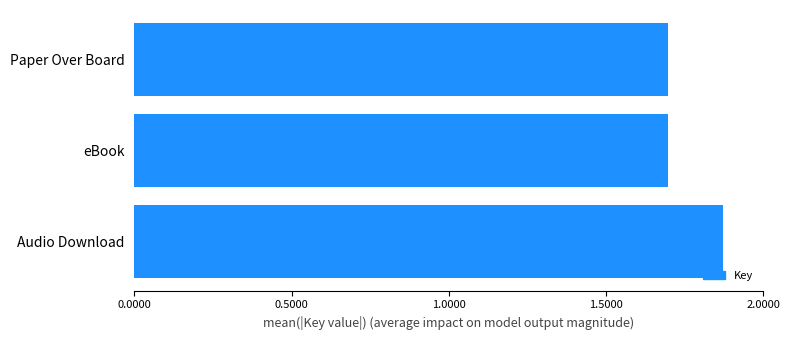

Are the bars horizontal?

Yes